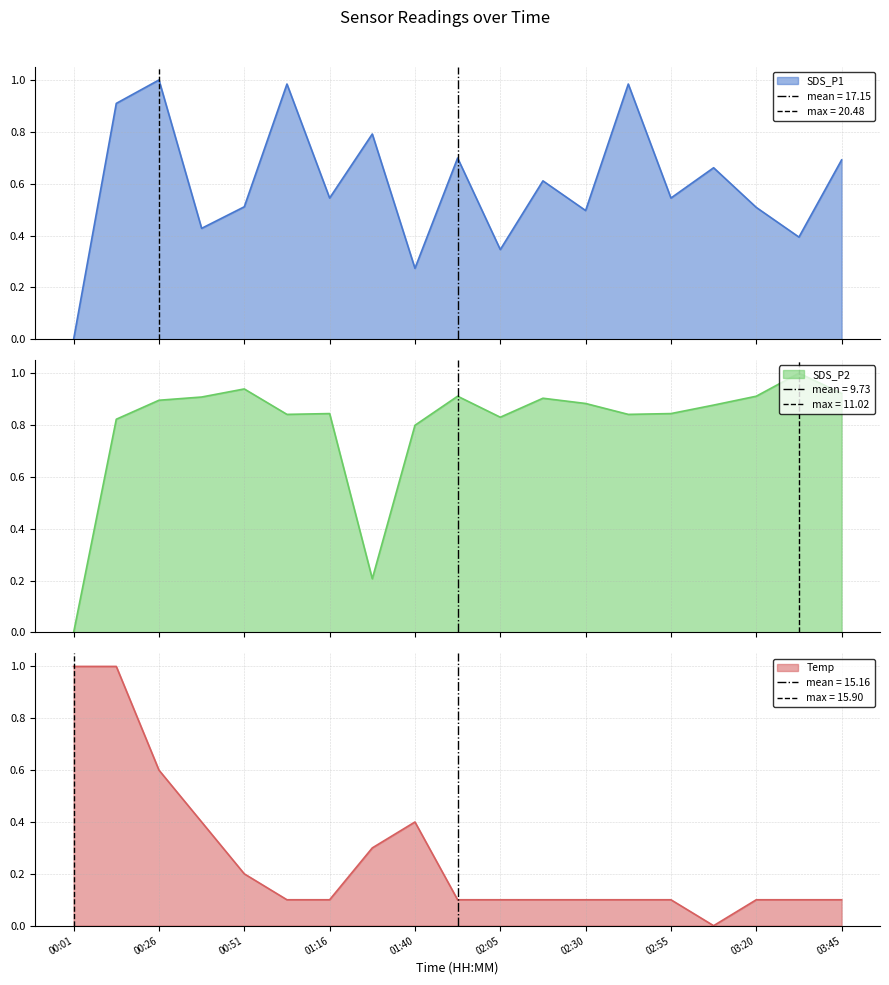

Which has a higher value, 02:18 or 01:53?

01:53